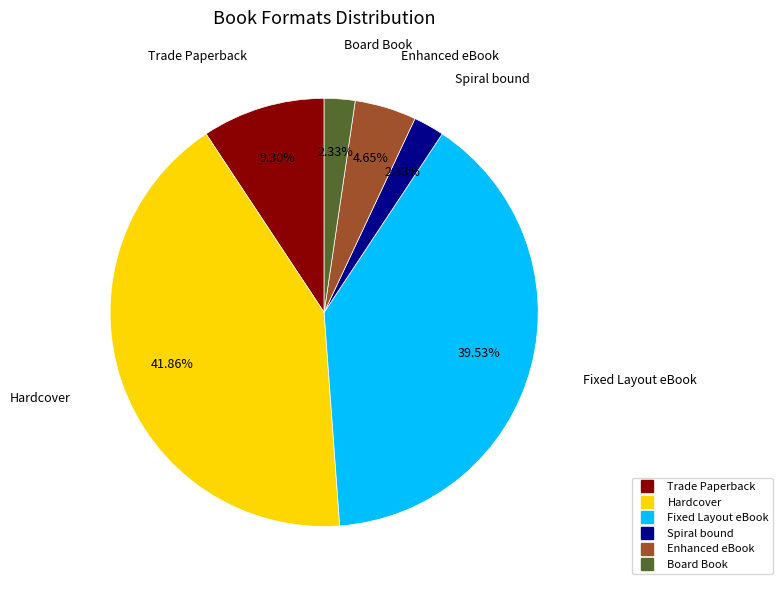

Combined, what portion of the pie is Hardcover and Fixed Layout eBook?

81.4%